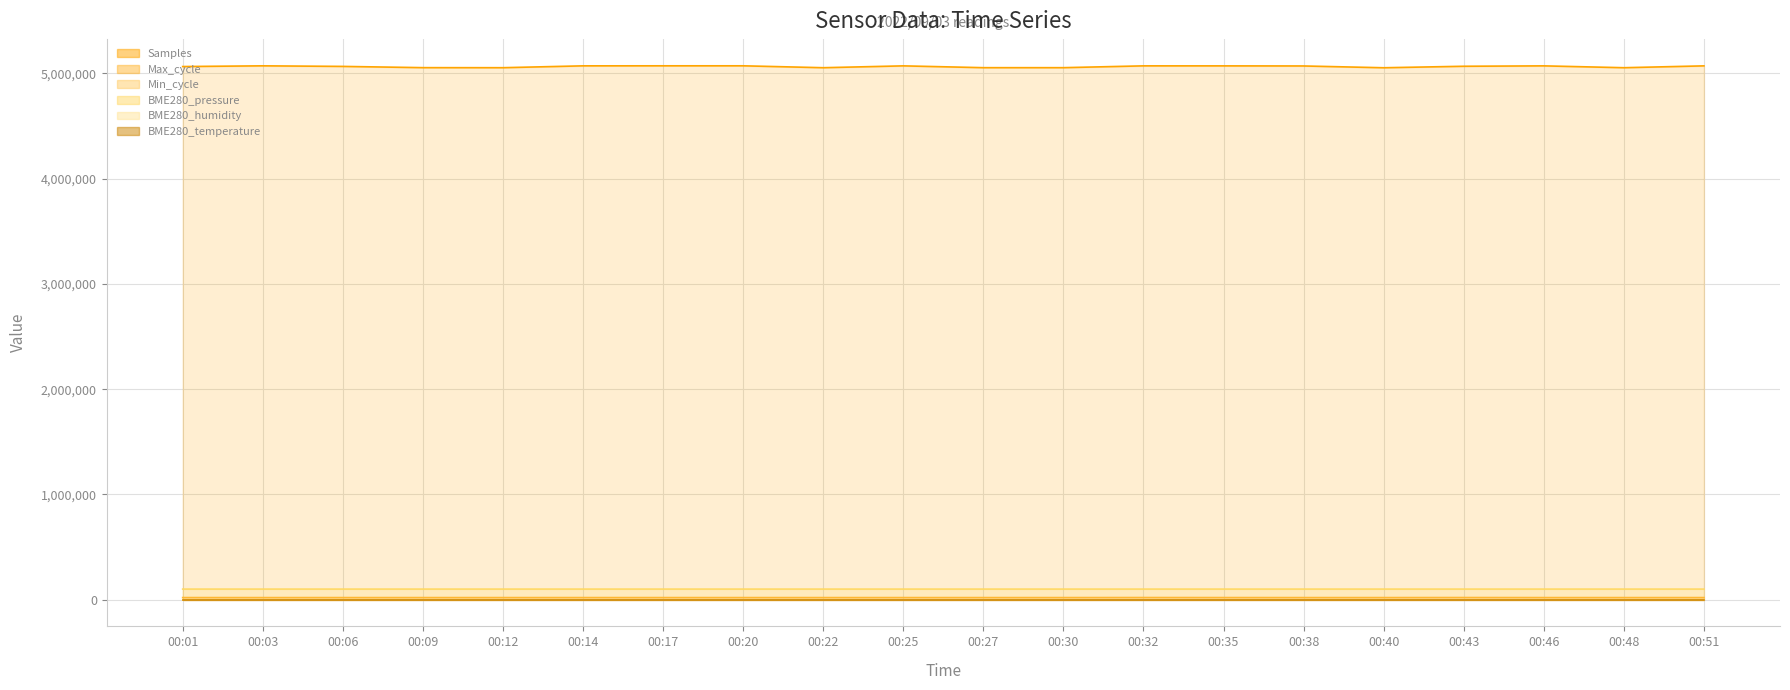

True or false: BME280_temperature and Samples cross at least once.

False